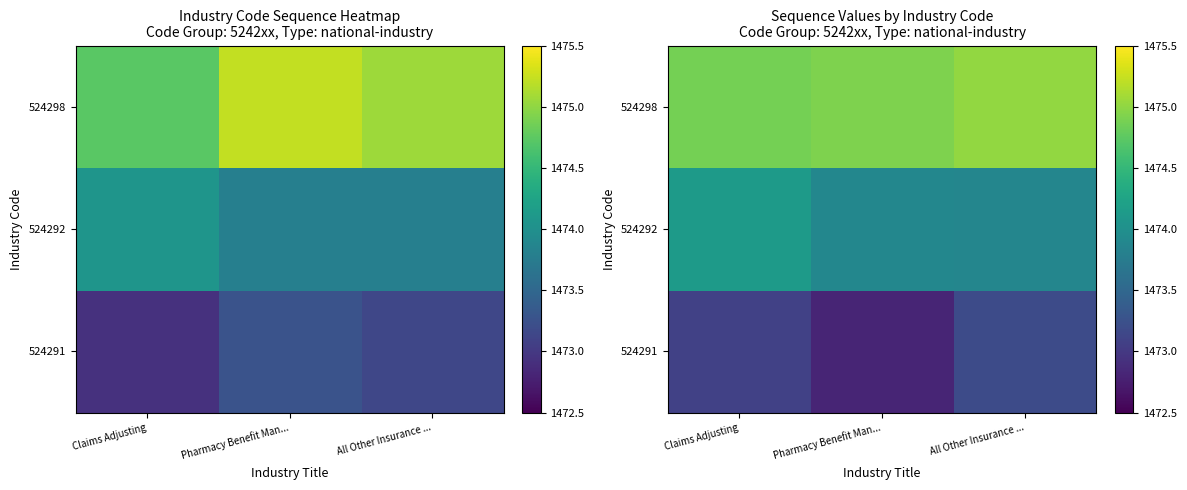

At which category is the sum across all series the highest?

Claims Adjusting